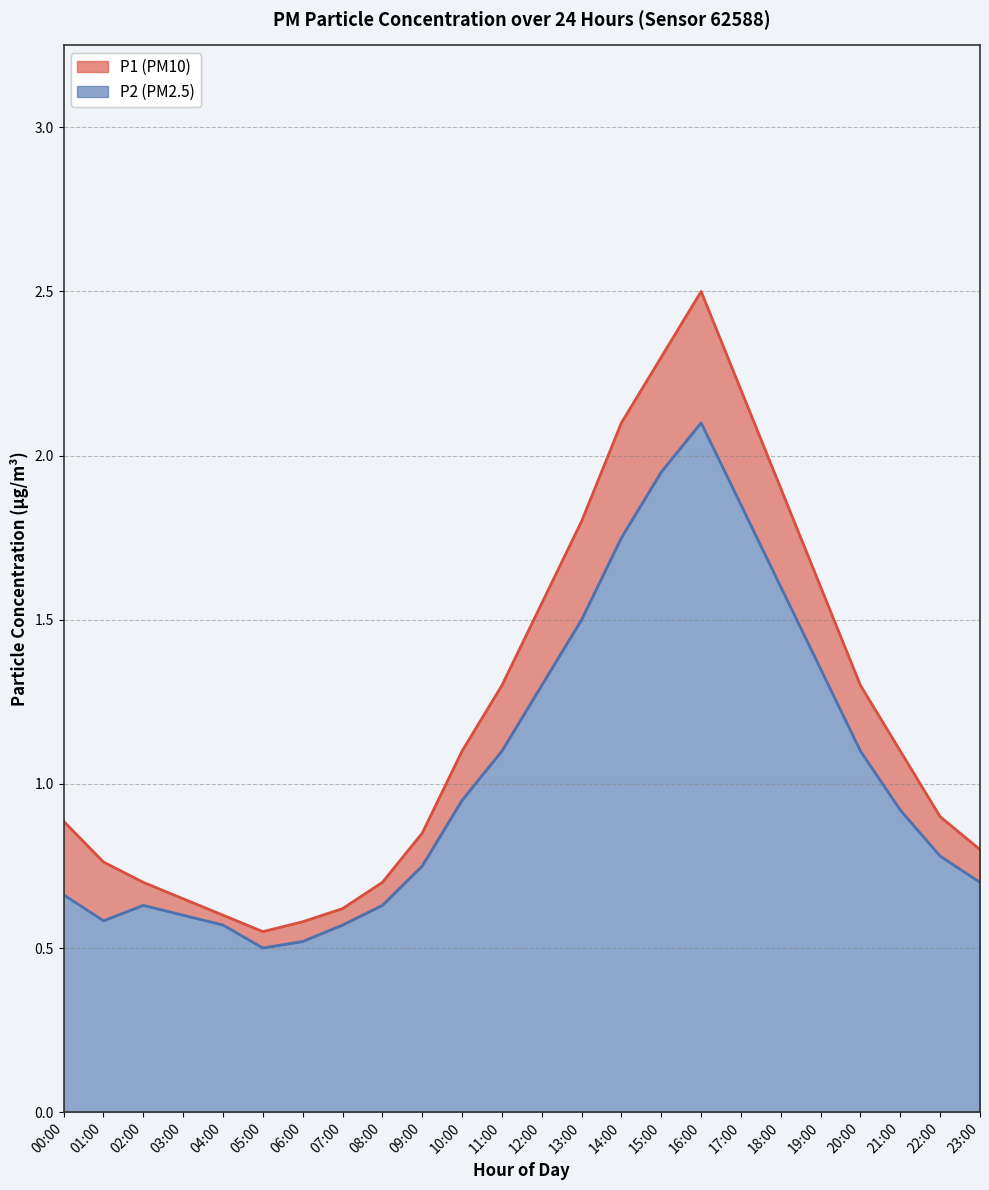

Reading left to right, what are all the values shown in this chart?

P1: 00:00=0.9	01:00=0.8	02:00=0.7	03:00=0.7	04:00=0.6	05:00=0.6	06:00=0.6	07:00=0.6	08:00=0.7	09:00=0.8	10:00=1.1	11:00=1.3	12:00=1.6	13:00=1.8	14:00=2.1	15:00=2.3	16:00=2.5	17:00=2.2	18:00=1.9	19:00=1.6	20:00=1.3	21:00=1.1	22:00=0.9	23:00=0.8
P2: 00:00=0.7	01:00=0.6	02:00=0.6	03:00=0.6	04:00=0.6	05:00=0.5	06:00=0.5	07:00=0.6	08:00=0.6	09:00=0.8	10:00=0.9	11:00=1.1	12:00=1.3	13:00=1.5	14:00=1.8	15:00=1.9	16:00=2.1	17:00=1.9	18:00=1.6	19:00=1.4	20:00=1.1	21:00=0.9	22:00=0.8	23:00=0.7